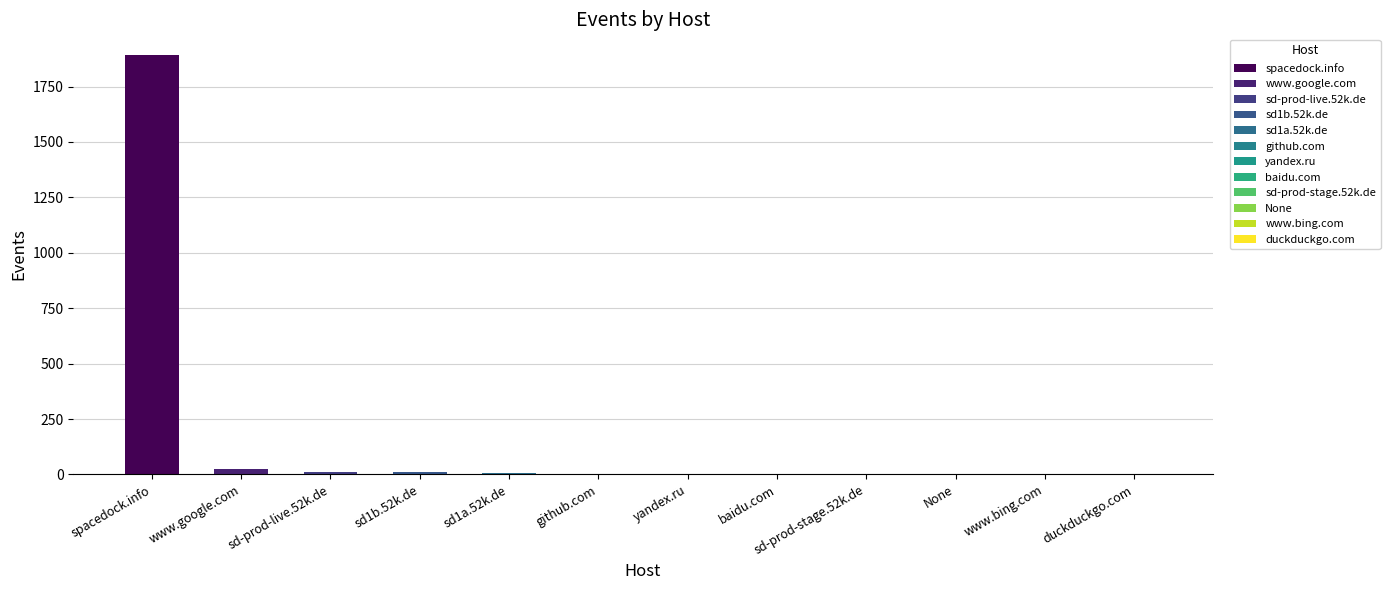

List the labels in order of value, largest first.

spacedock.info, www.google.com, sd-prod-live.52k.de, sd1b.52k.de, sd1a.52k.de, github.com, yandex.ru, baidu.com, sd-prod-stage.52k.de, None, www.bing.com, duckduckgo.com